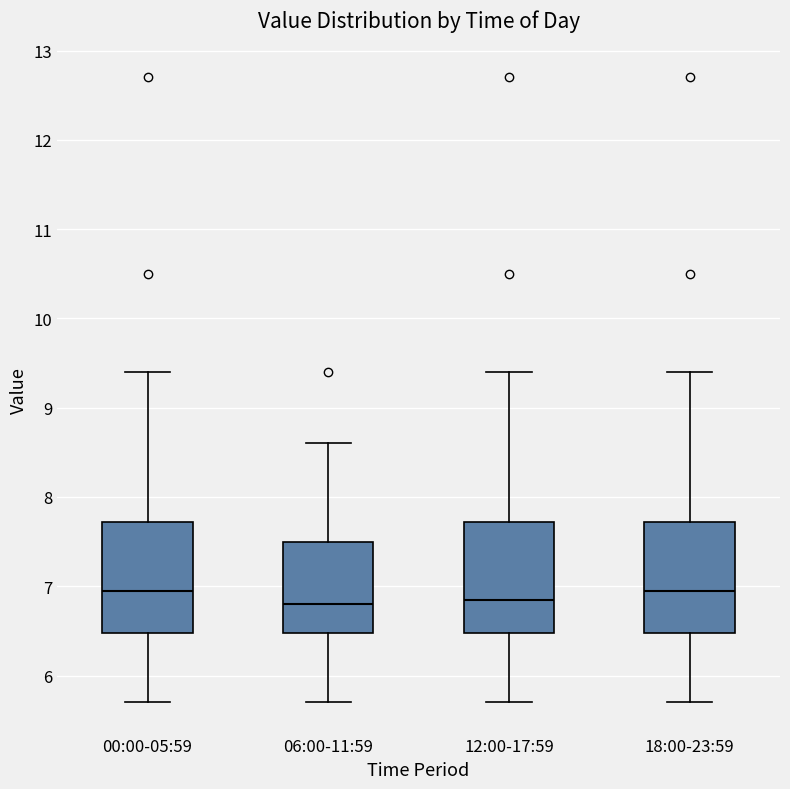

Where is the upper edge of the box for 06:00-11:59 on the y-axis? The values are not printed on the chart, so give them approximately, as read against the axis.

7.5